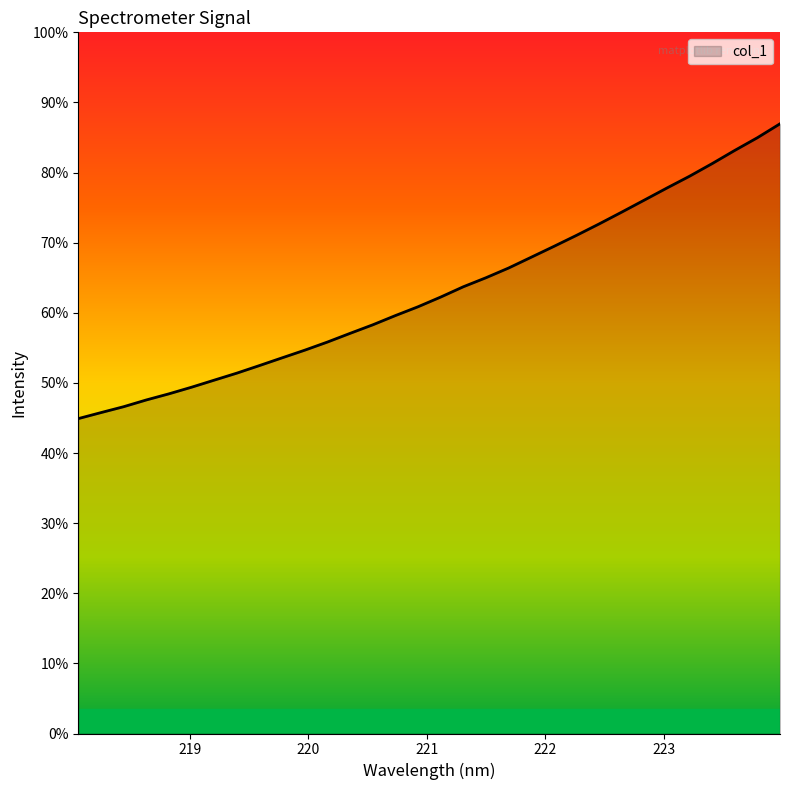

Reading left to right, transcribe all the data shown in this chart.

218.0596=1518.7	218.2508=1547.6	218.442=1576.0	218.6332=1608.6	218.8244=1638.2	219.0156=1670.2	219.2067=1704.2	219.3979=1738.1	219.589=1774.7	219.7801=1811.9	219.9712=1848.9	220.1623=1888.1	220.3533=1930.0	220.5444=1971.1	220.7354=2015.7	220.9264=2058.2	221.1174=2104.9	221.3083=2154.6	221.4993=2198.1	221.6902=2244.9	221.8812=2297.0	222.0721=2349.2	222.263=2402.5	222.4538=2457.5	222.6447=2514.5	222.8355=2572.6	223.0264=2630.9	223.2172=2687.8	223.408=2748.6	223.5987=2812.3	223.7895=2873.5	223.9802=2940.6